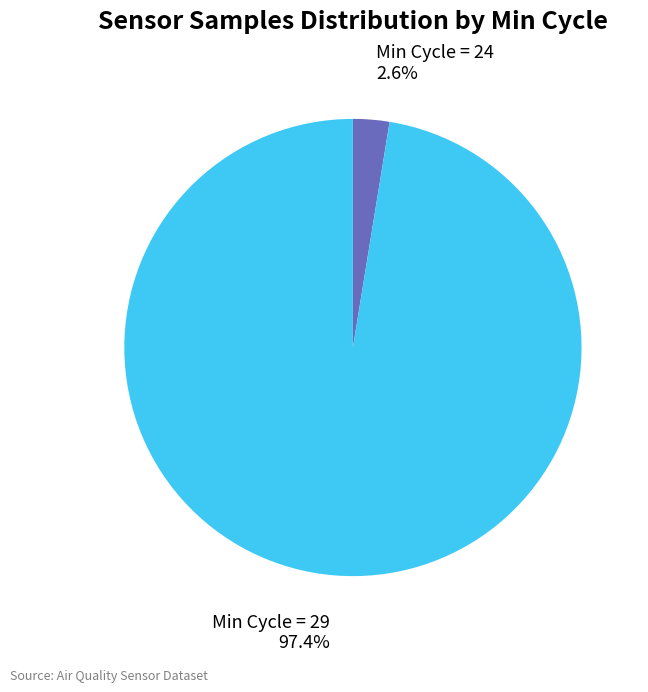

What percentage is NOT represented by Min Cycle = 24?

97.4%